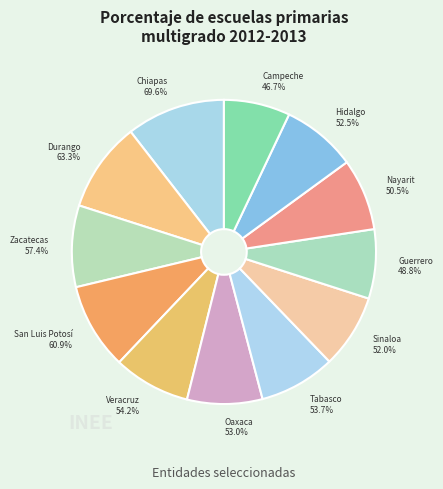

The Sinaloa slice represents 1% of the pie. True or false?

False